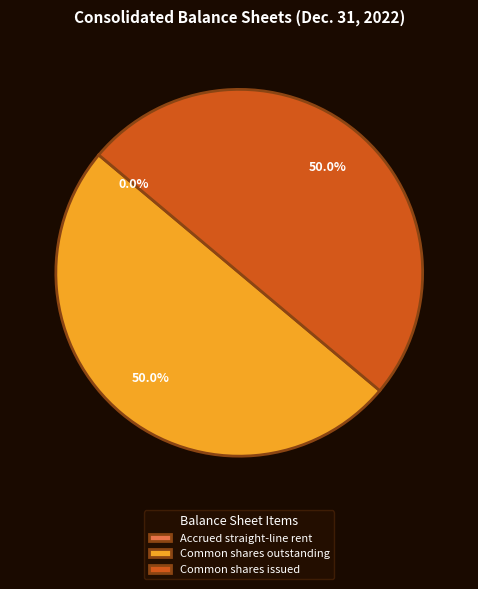

True or false: Common shares issued accounts for 42% of the total.

False